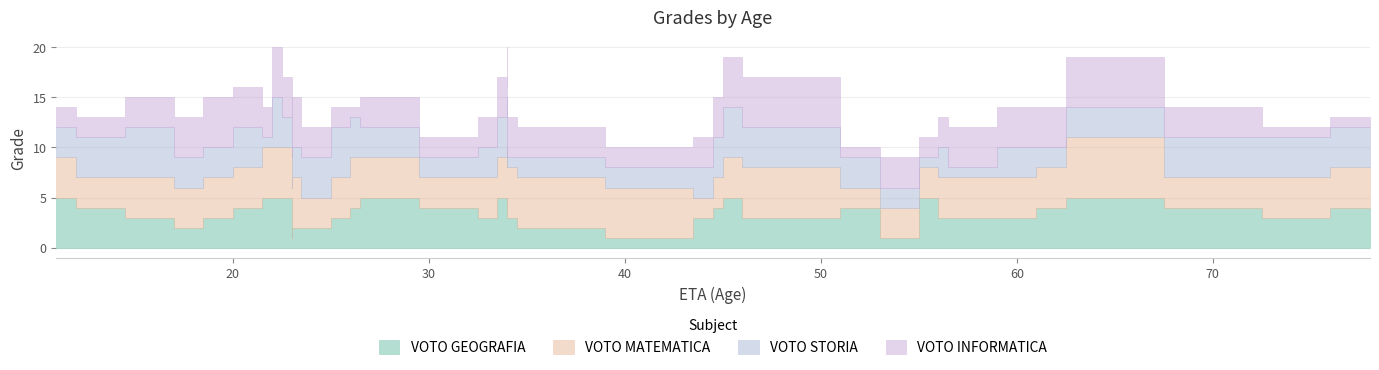

How many VOTO GEOGRAFIA values are between 3 and 5?

33